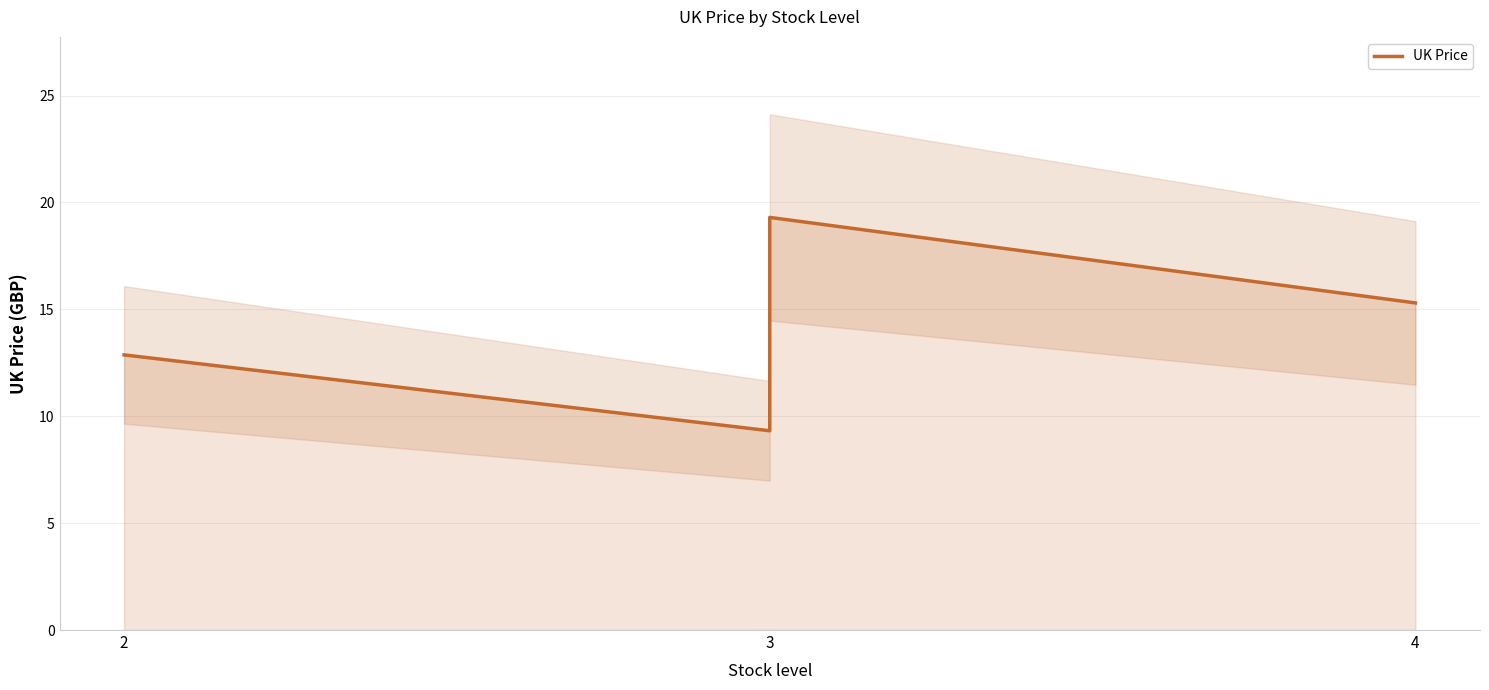

At which label is the value closest to 14?

2